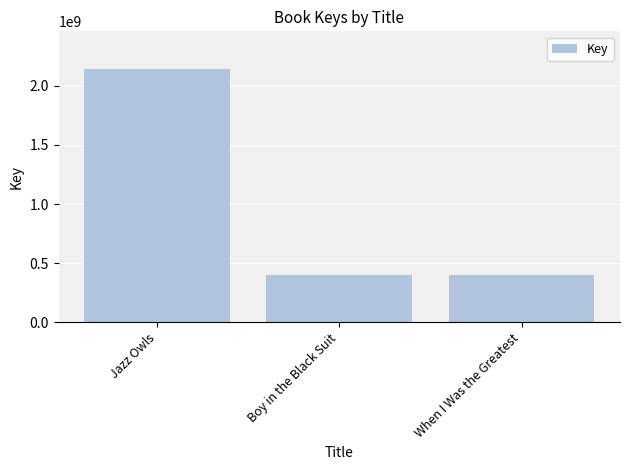

The chart shows a value of 2139743685 at Jazz Owls. True or false?

True